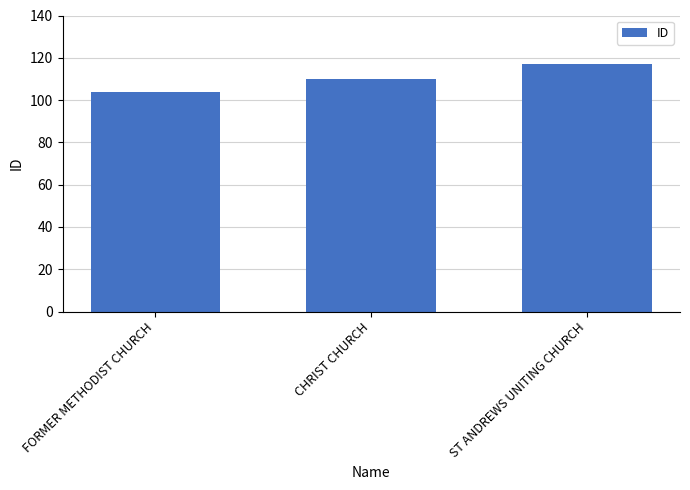

What is the change in value from CHRIST CHURCH to ST ANDREWS UNITING CHURCH?

+7